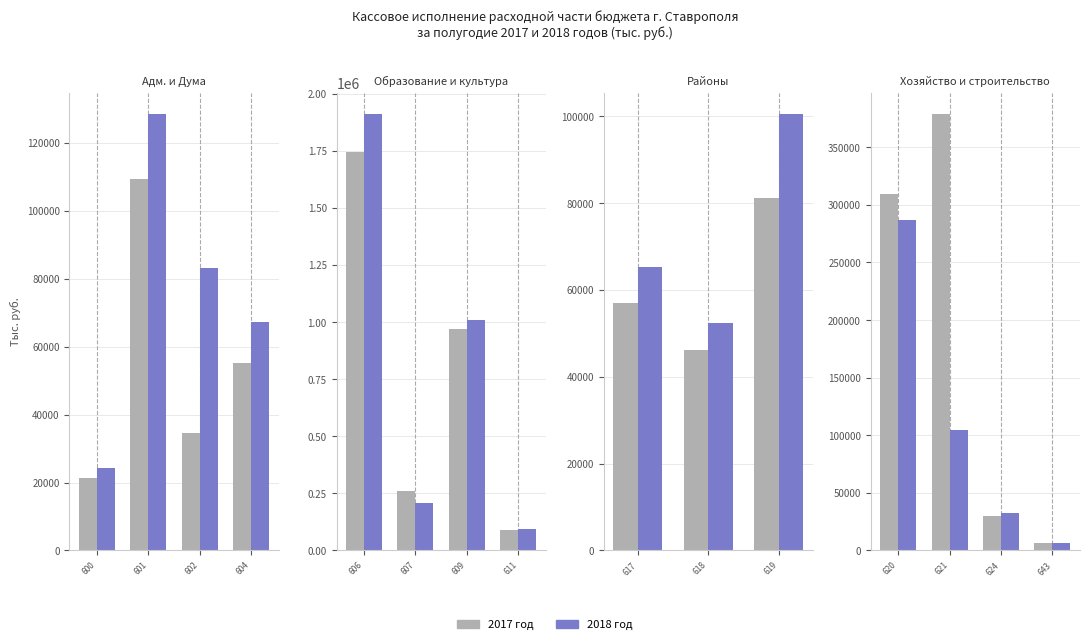

Which series changed the most between 600 and 618?

Кассовое исполнение за 2018 год